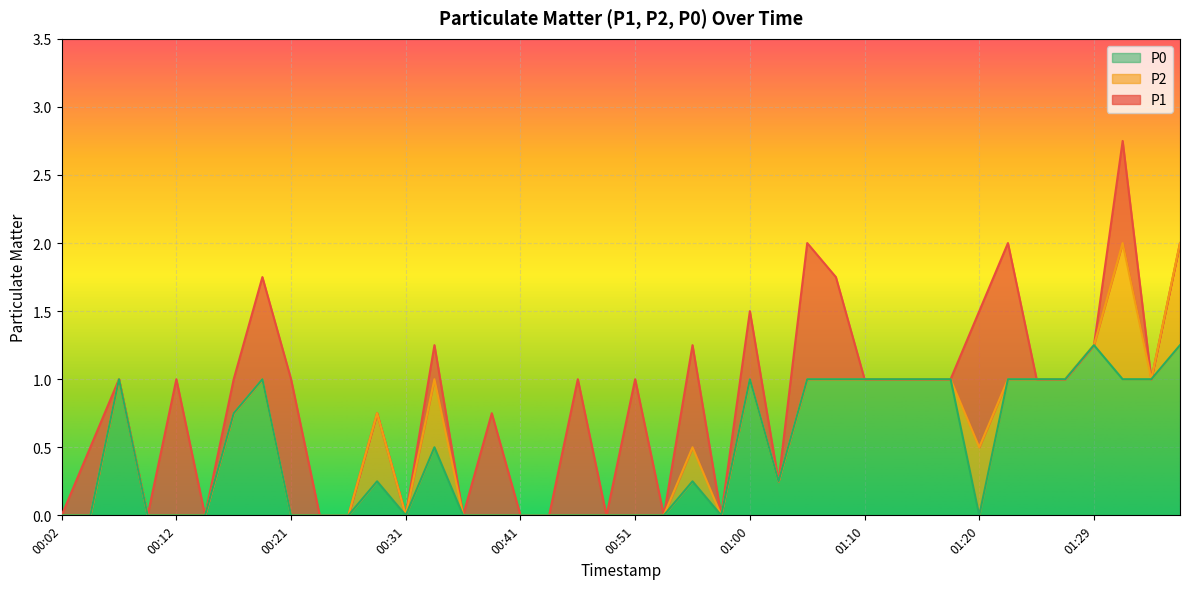

What are all the series names shown in the legend?

P0, P2, P1